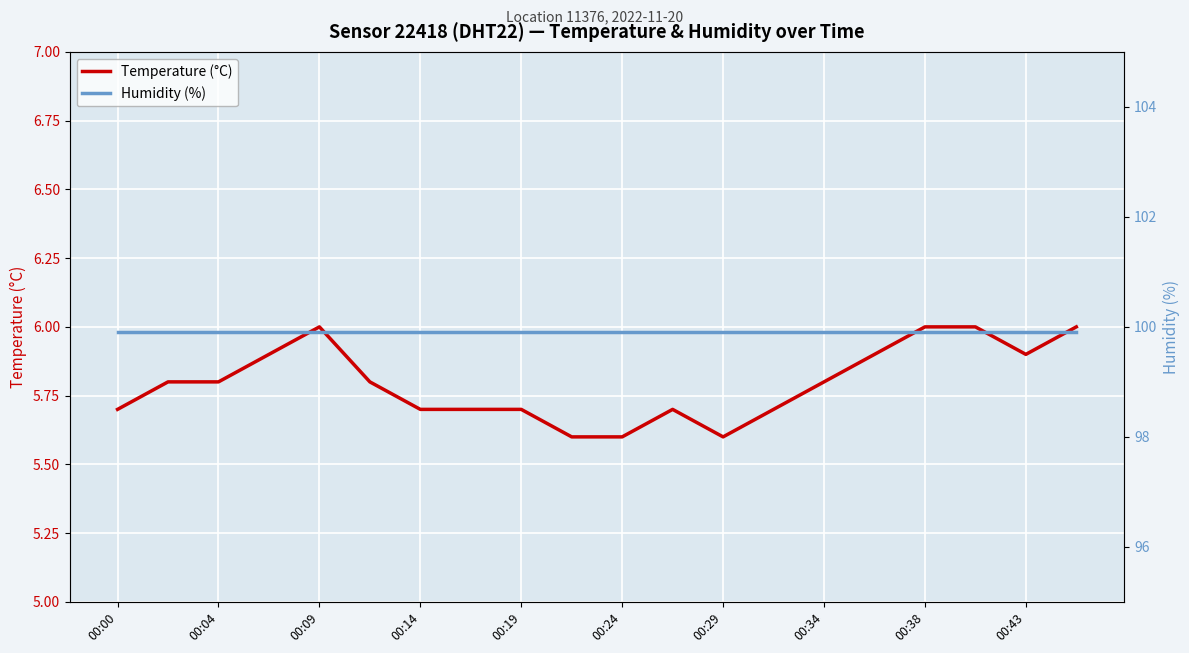

Which label corresponds to the largest value in the chart?

00:00